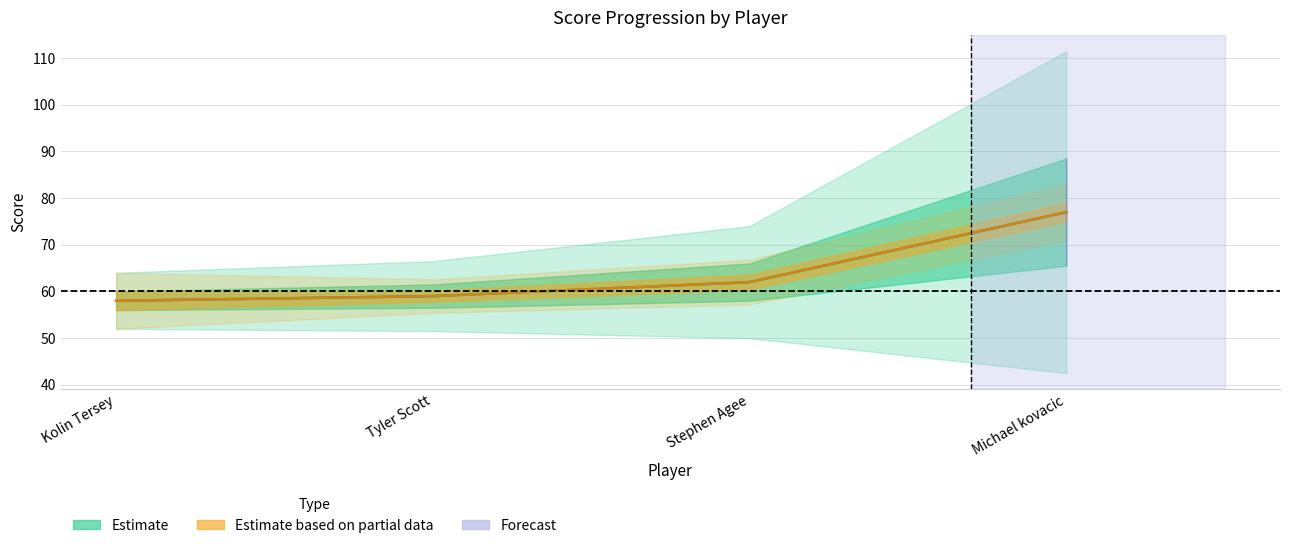

True or false: event_total_score has a value of 84 at Stephen Agee.

False